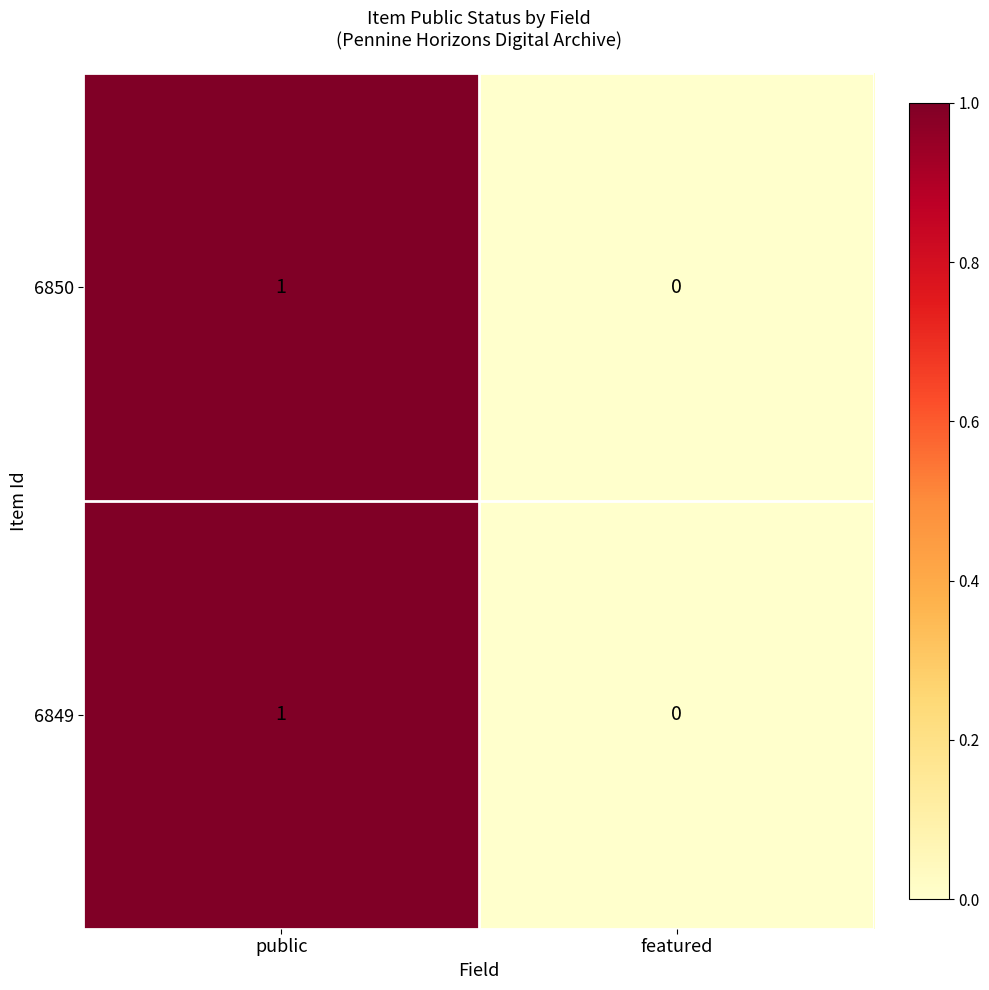

True or false: 6849 has a value of 1 at public.

True